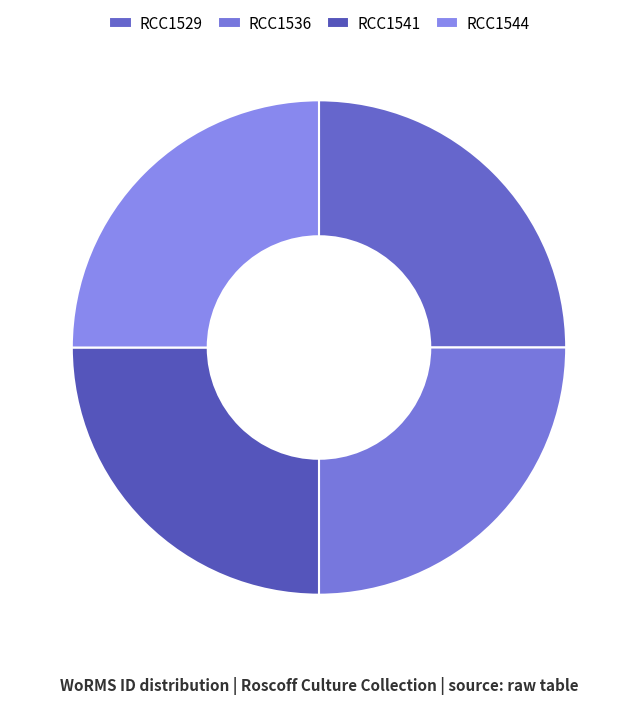

Approximately how many times larger is the value at RCC1541 compared to RCC1529?

1.0